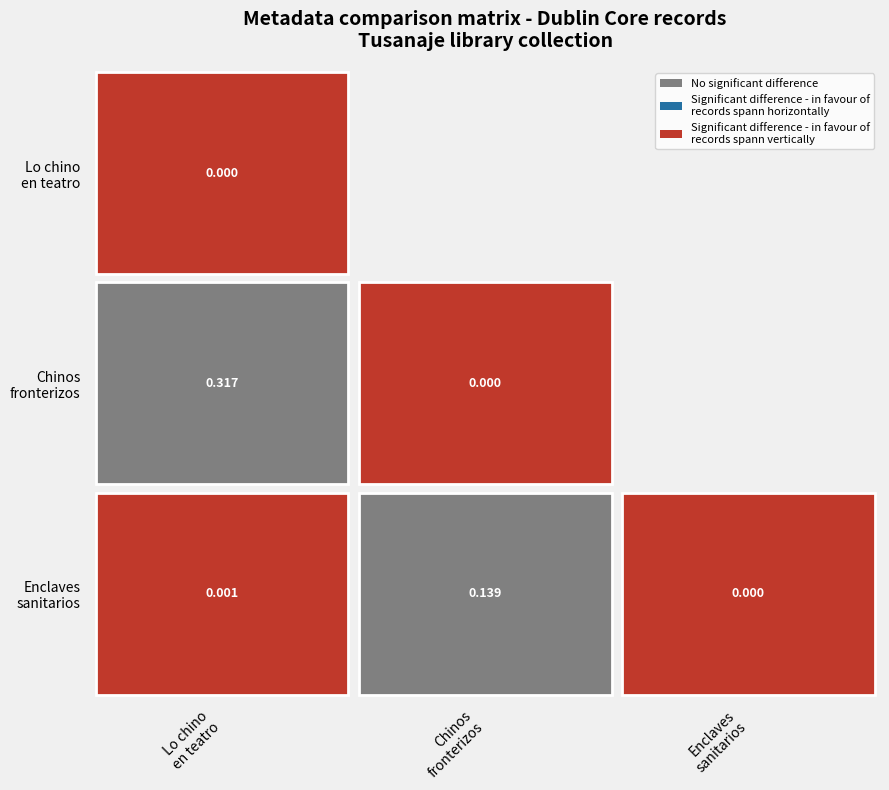

What is the highest value of the Chinos fronterizos series?

0.3